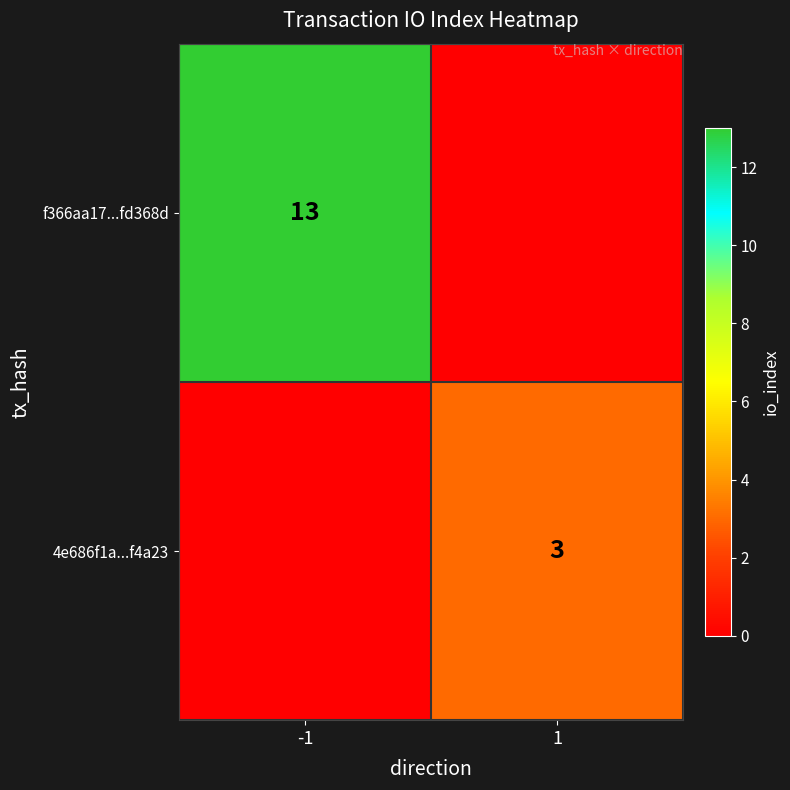

Is the value of f366aa17...fd368d at -1 greater than the value of 4e686f1a...f4a23 at 1?

Yes